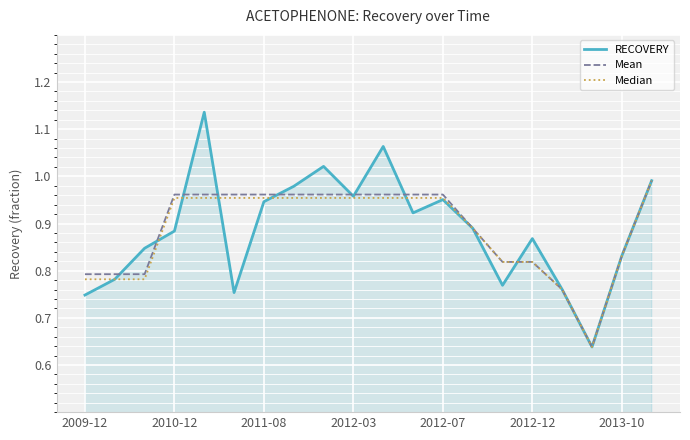

Which series has the largest range (max minus min)?

RECOVERY